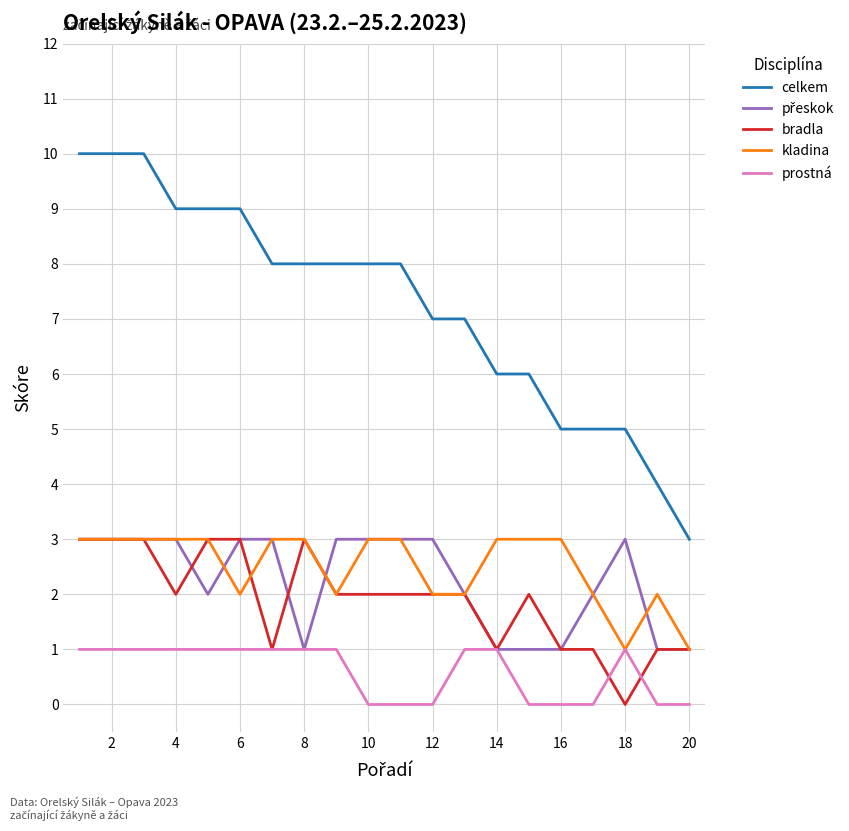

What is the maximum value shown in the chart?

10